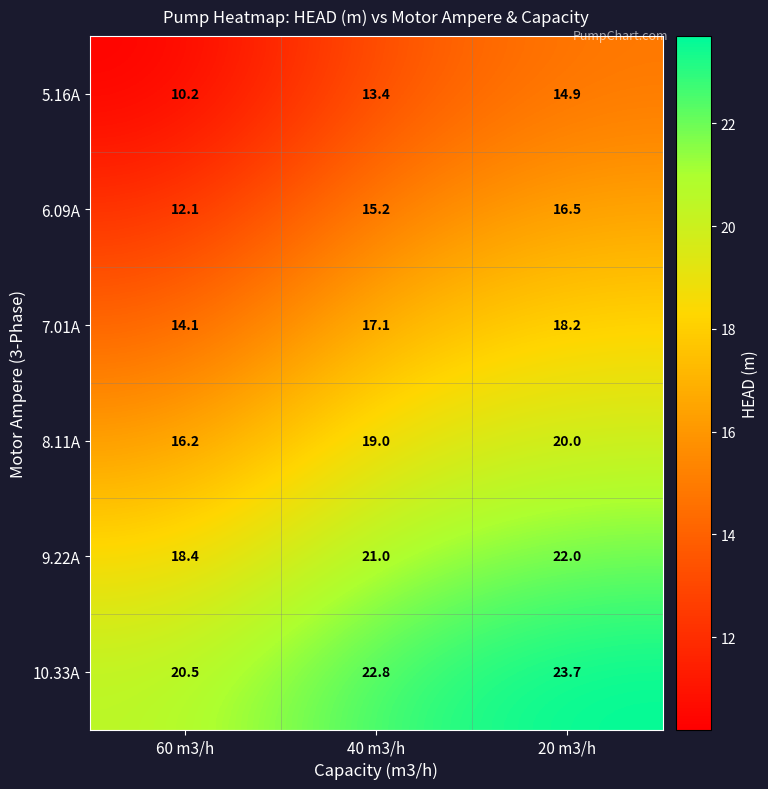

Reading left to right, list all the values displayed in this chart.

5.16A: 10.2	13.4	14.9
6.09A: 12.1	15.2	16.5
7.01A: 14.1	17.1	18.2
8.11A: 16.2	19.0	20.0
9.22A: 18.4	21.0	22.0
10.33A: 20.5	22.8	23.7